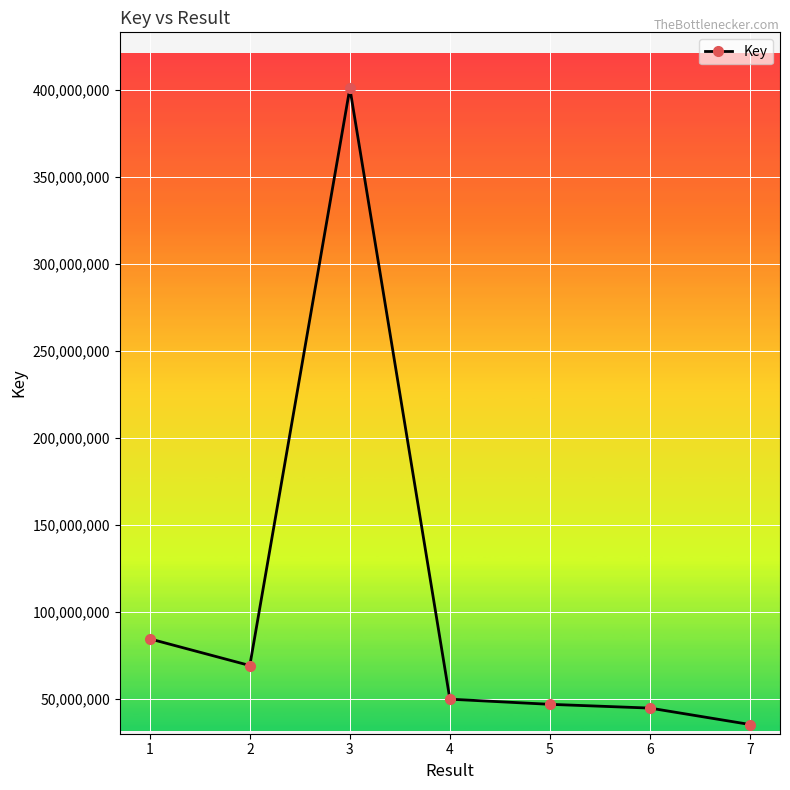

At which label is the value closest to 218036986?

1